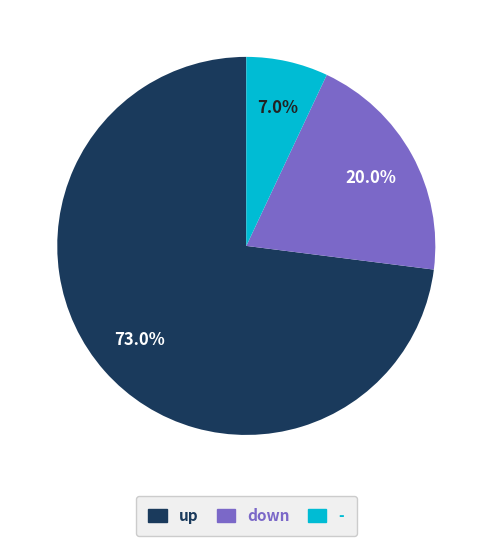

Combined, do down and - account for over 50%?

No